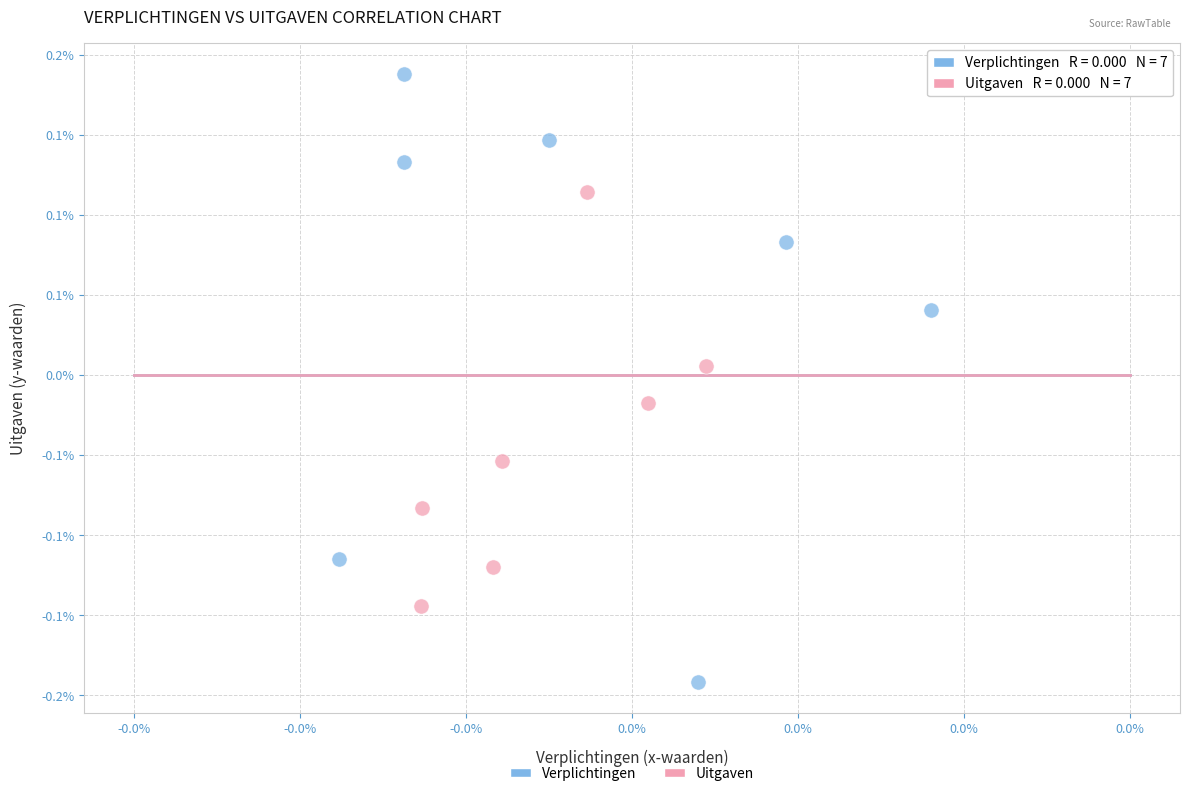

Which series reaches the minimum Y coordinate?

Verplichtingen